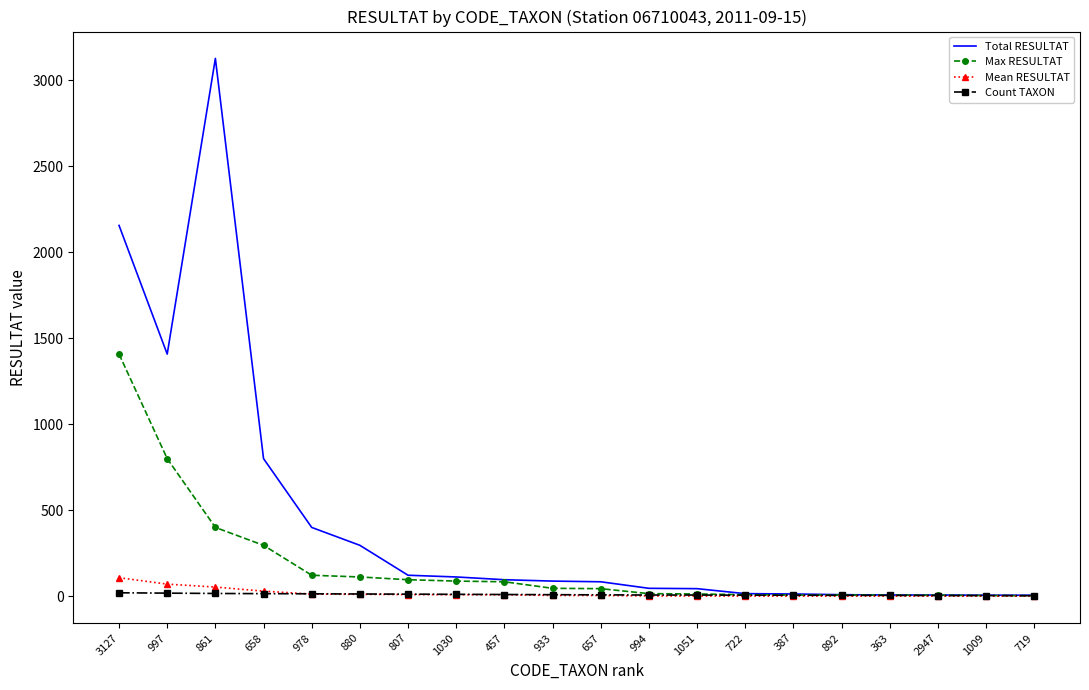

Which series has the largest range (max minus min)?

Total RESULTAT